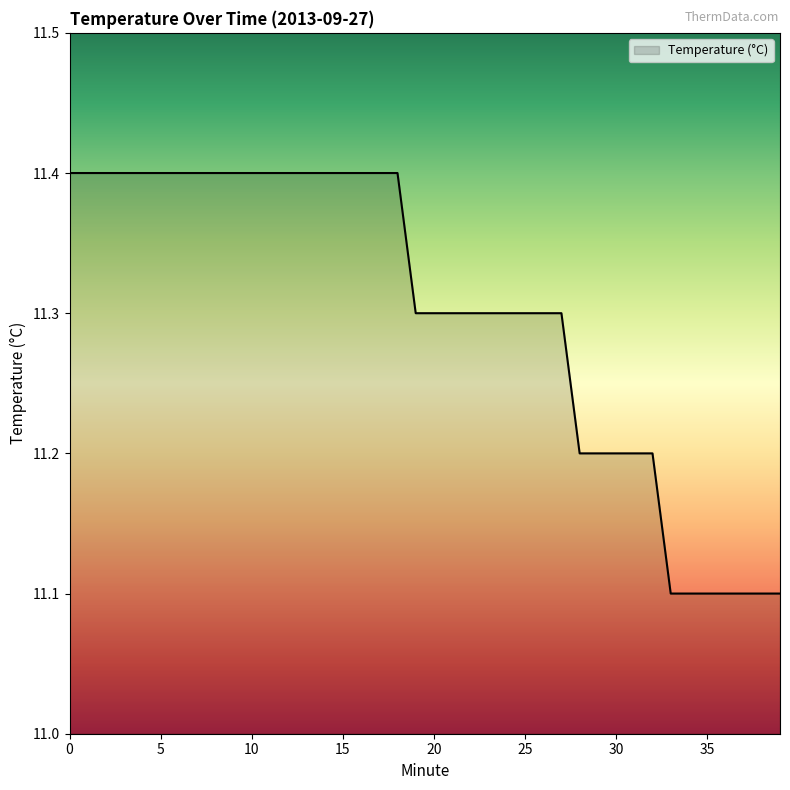

What is the maximum value shown in the chart?

11.4